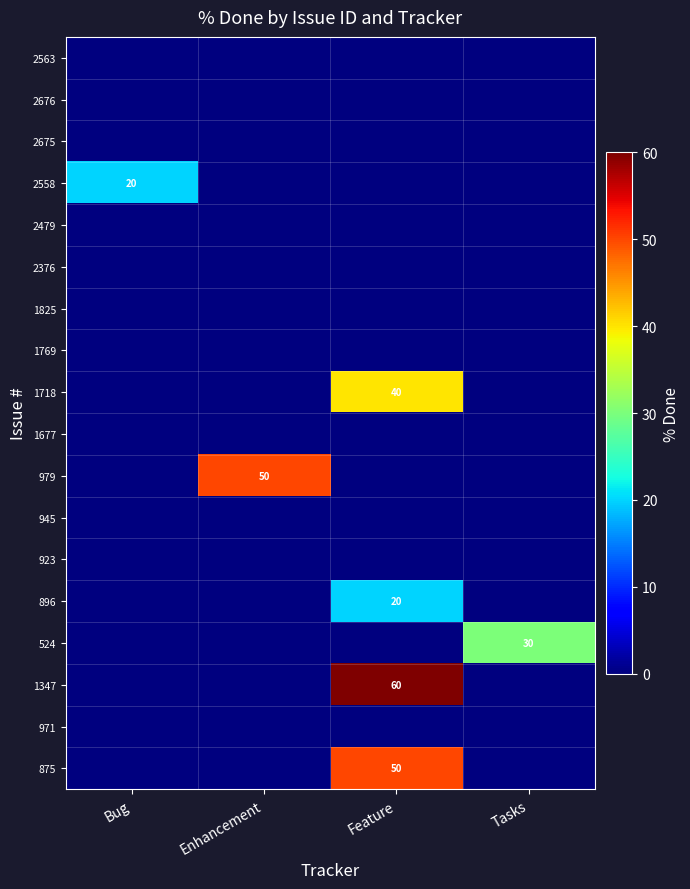

Which series has the largest total across all categories?

1347